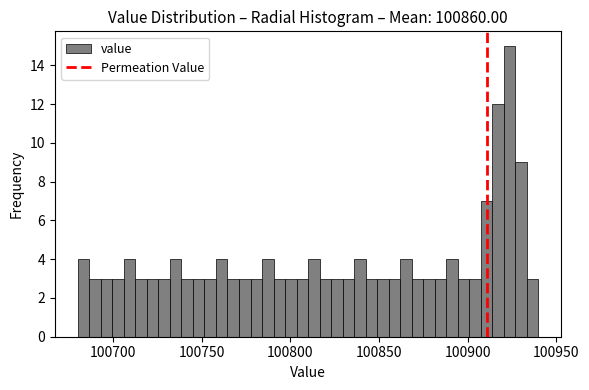

Around what value on the x-axis is the tallest bar? Give the approximate position of its centre, as read against the axis.

100925